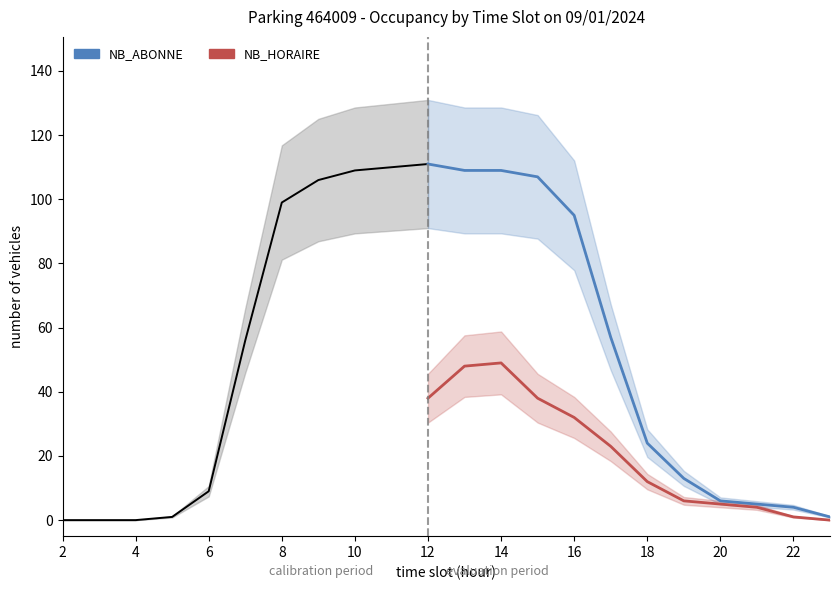

What are all the series names shown in the legend?

NB_ABONNE, NB_HORAIRE